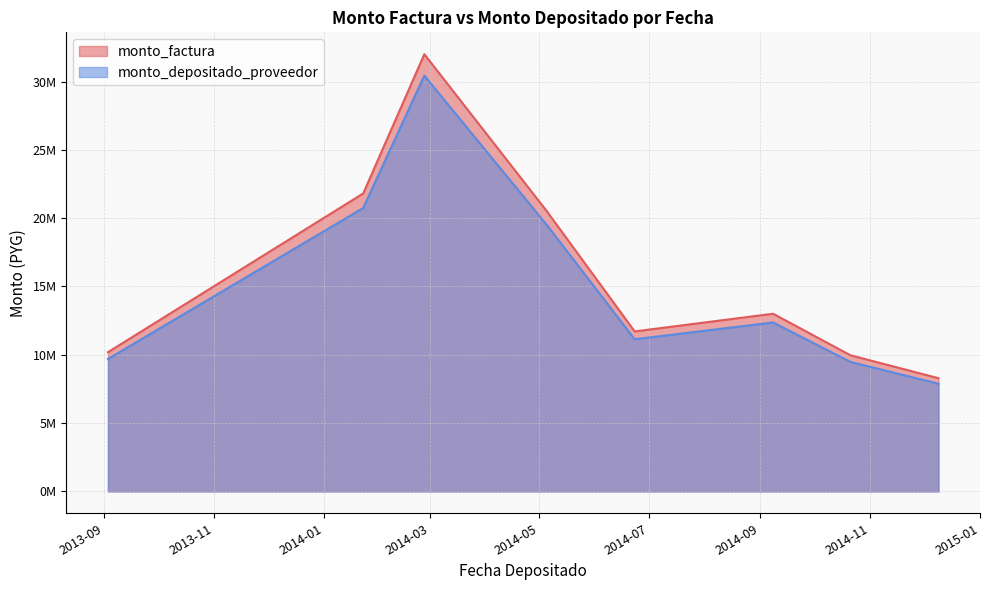

What is the value of the monto_factura point at the 3rd from the left?

21810000